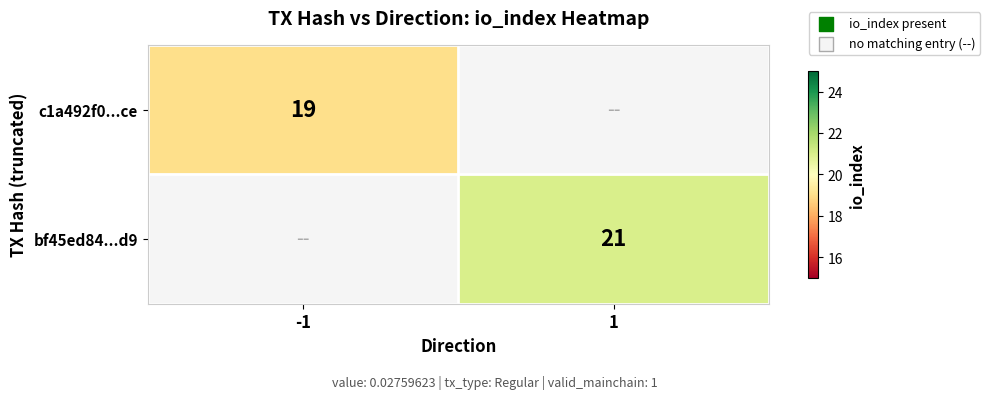

Is the value of bf45ed84...d9 at 1 greater than the value of c1a492f0...ce at -1?

Yes